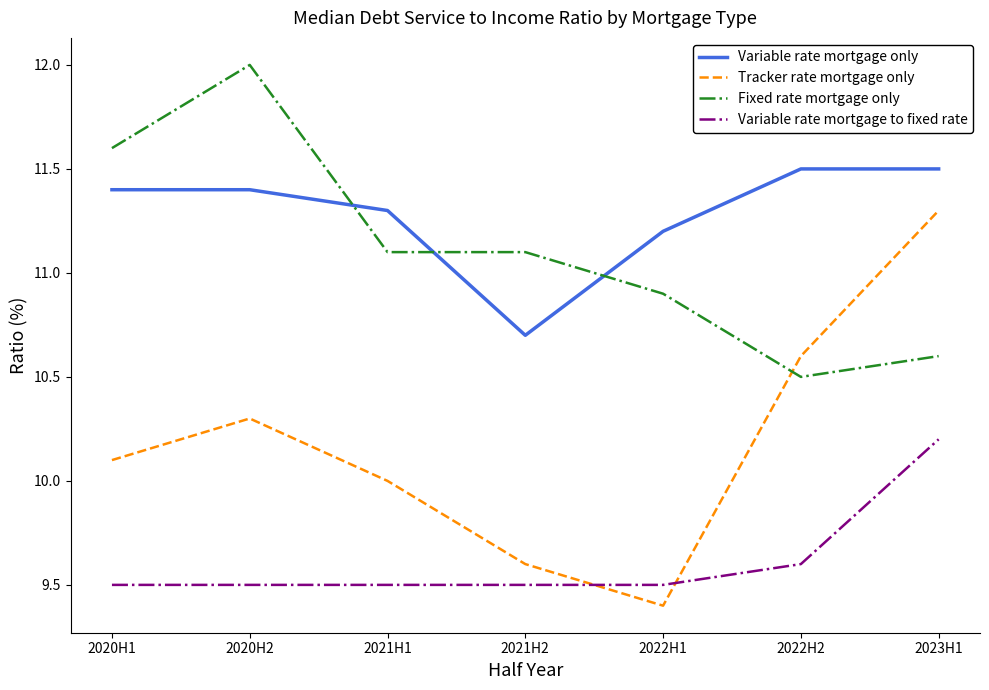

What is the difference between the maximum and minimum values in the Variable rate mortgage to fixed rate series?

0.7